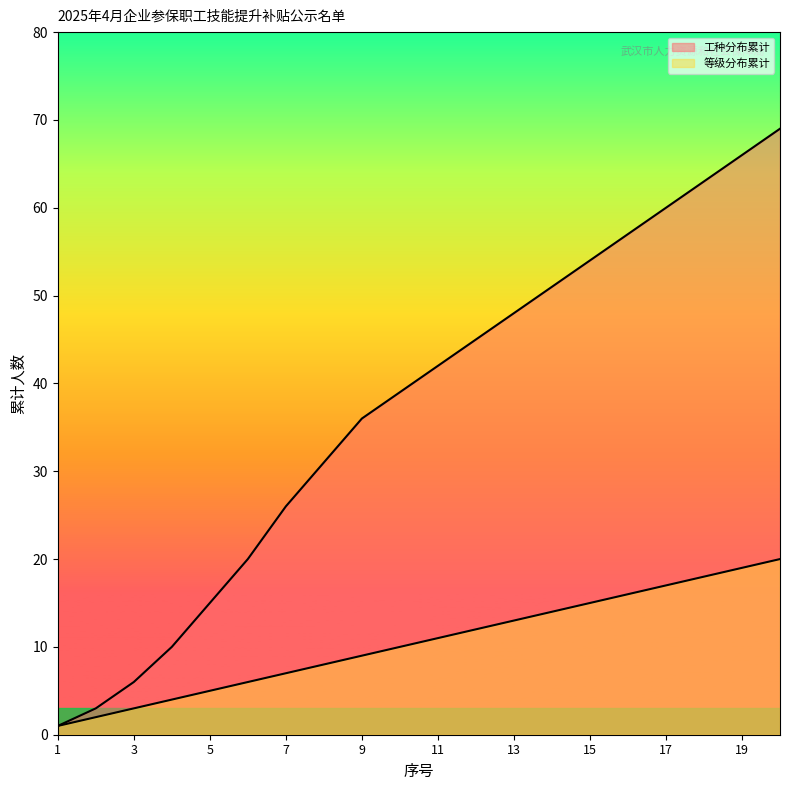

Reading right to left, list all the values displayed in this chart.

工种分布累计: 20=69	19=66	18=63	17=60	16=57	15=54	14=51	13=48	12=45	11=42	10=39	9=36	8=31	7=26	6=20	5=15	4=10	3=6	2=3	1=1
等级分布累计: 20=20	19=19	18=18	17=17	16=16	15=15	14=14	13=13	12=12	11=11	10=10	9=9	8=8	7=7	6=6	5=5	4=4	3=3	2=2	1=1